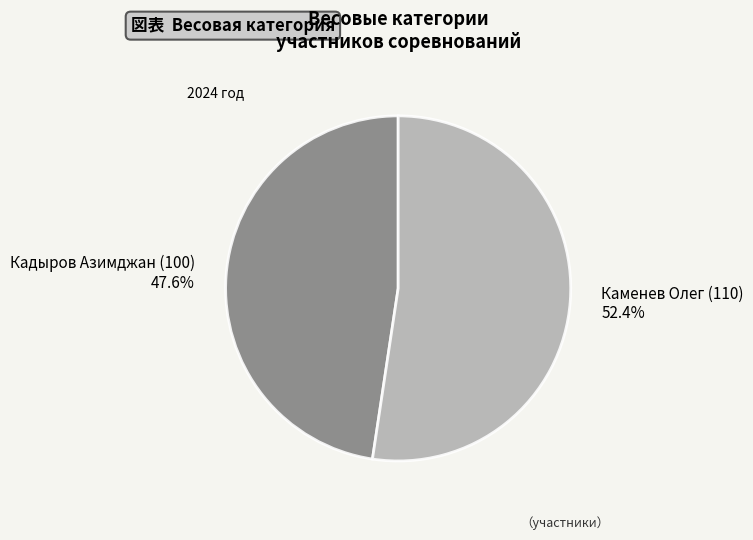

Count the number of slices in the pie.

2